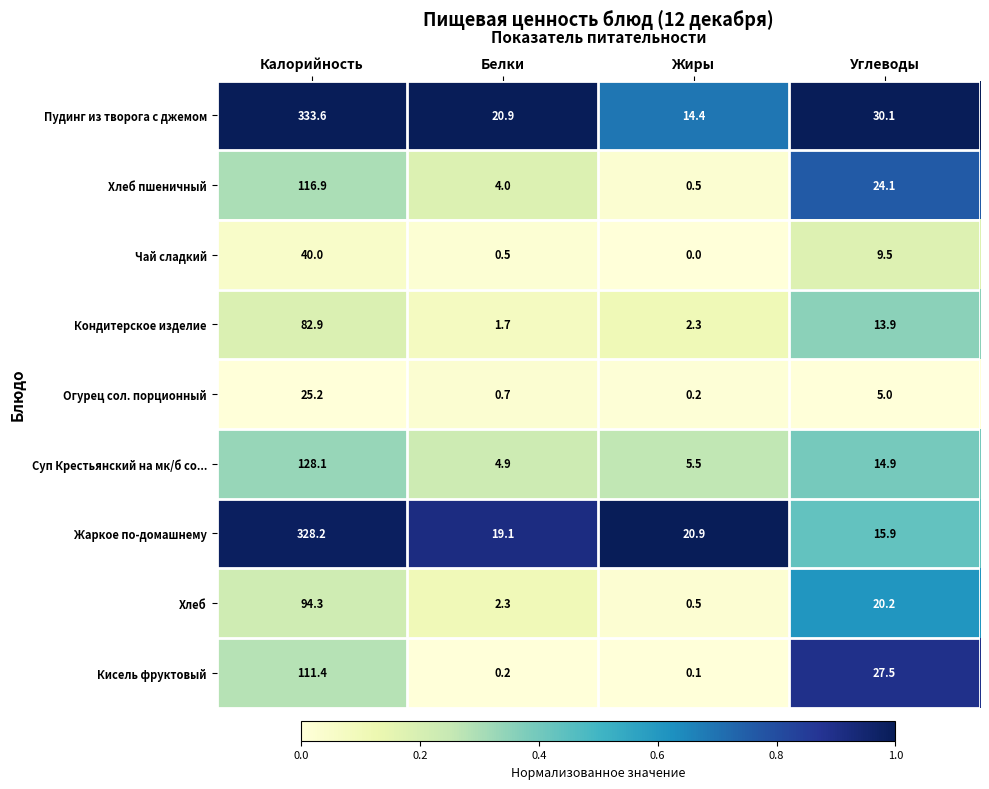

The value of Огурец сол. порционный at Жиры is 0.2. True or false?

True